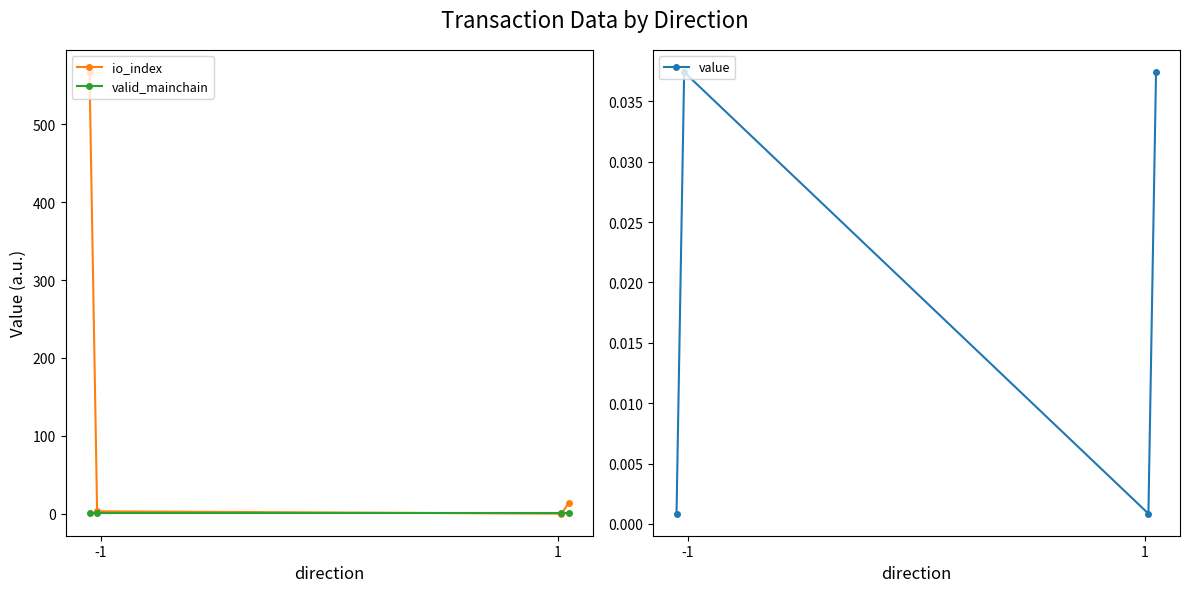

What is the sum of all valid_mainchain values?

4.0